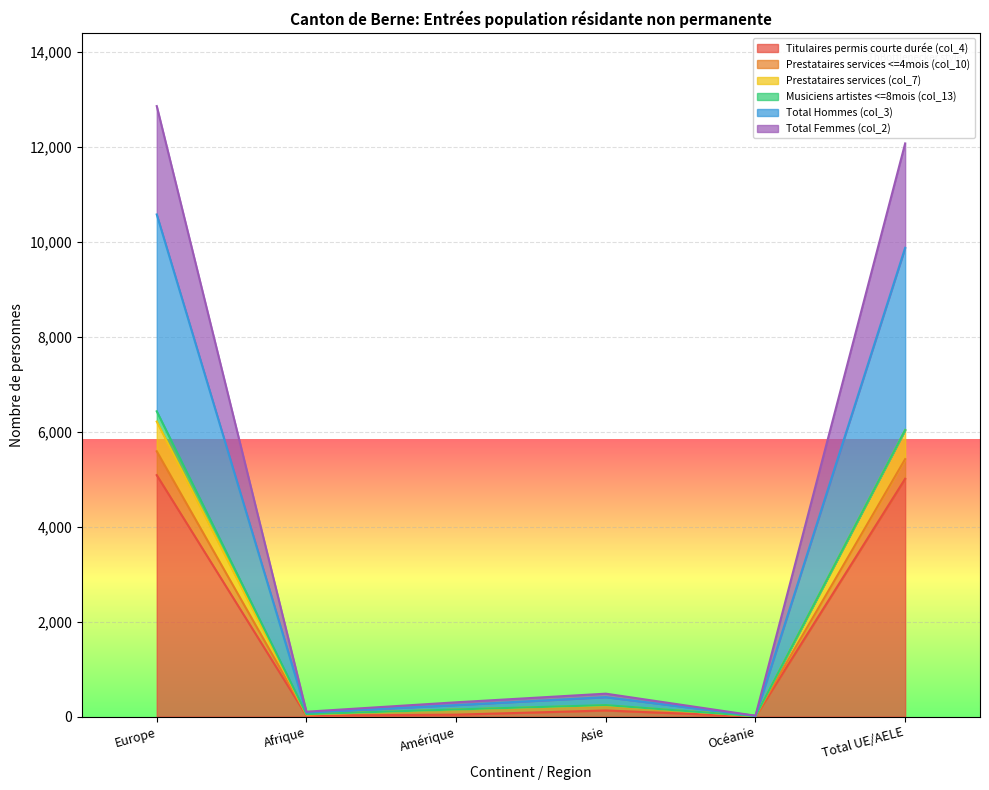

What is the label of the 1st point from the right?

Total UE/AELE